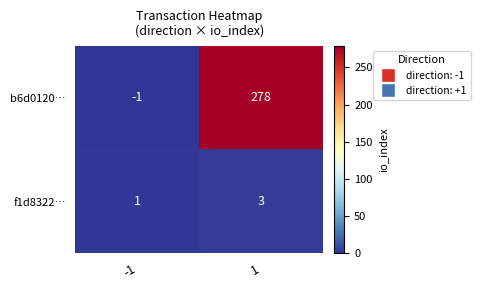

Rank the series by their maximum value, from lowest to highest.

f1d8322…, b6d0120…